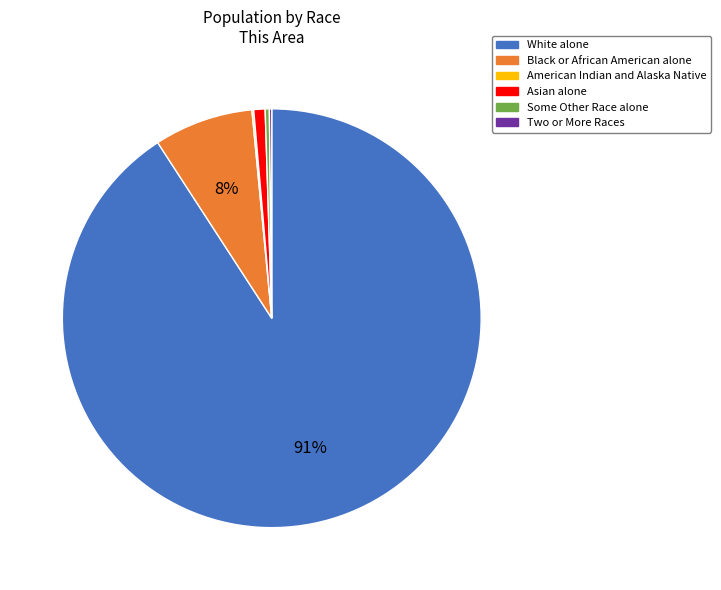

Do Asian alone and Black or African American alone together represent more than half of the pie?

No